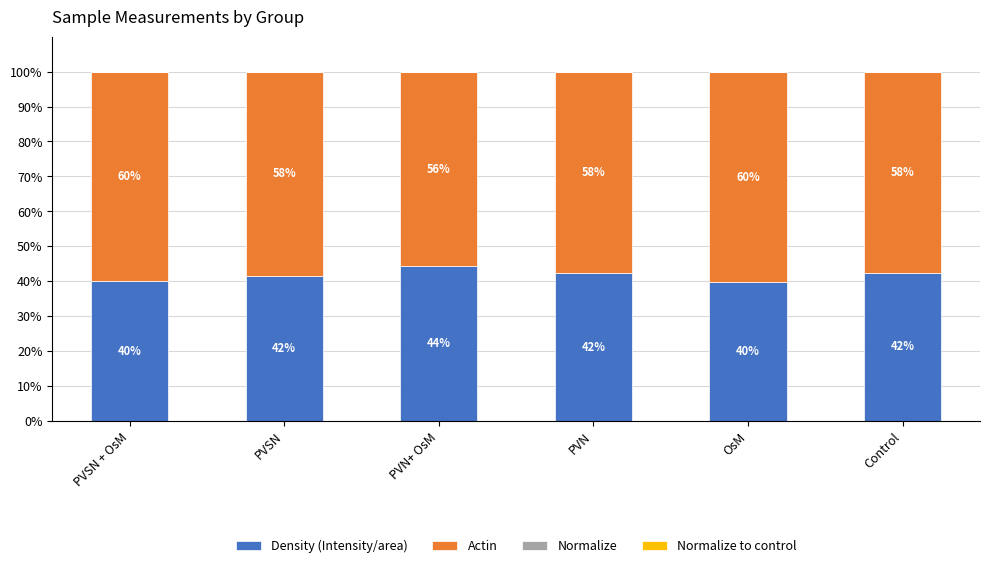

Are the bars horizontal?

No